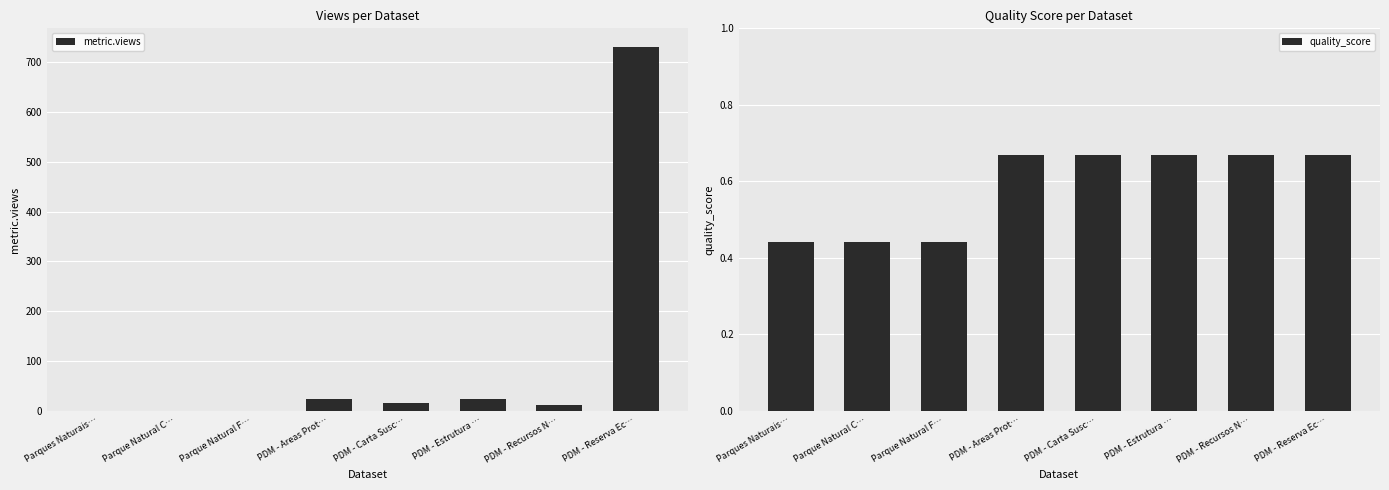

Reading right to left, list all the values displayed in this chart.

metric.views: PDM - Reserva Ec…=732.0	PDM - Recursos N…=12.0	PDM - Estrutura …=23.0	PDM - Carta Susc…=16.0	PDM - Areas Prot…=23.0	Parque Natural F…=0.0	Parque Natural C…=0.0	Parques Naturais…=0.0
quality_score: PDM - Reserva Ec…=0.7	PDM - Recursos N…=0.7	PDM - Estrutura …=0.7	PDM - Carta Susc…=0.7	PDM - Areas Prot…=0.7	Parque Natural F…=0.4	Parque Natural C…=0.4	Parques Naturais…=0.4